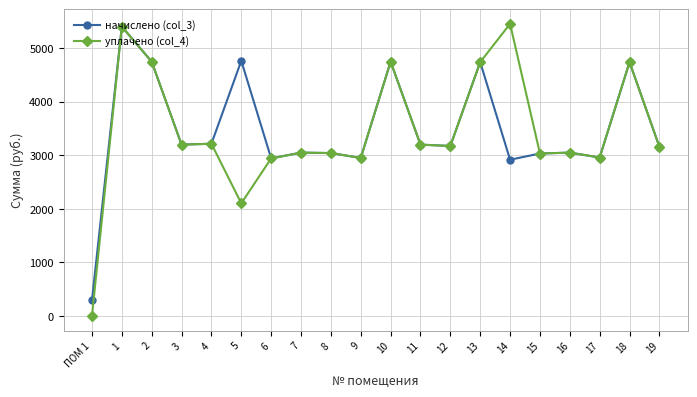

At which label does начислено (col_3) reach its minimum?

ПОМ 1